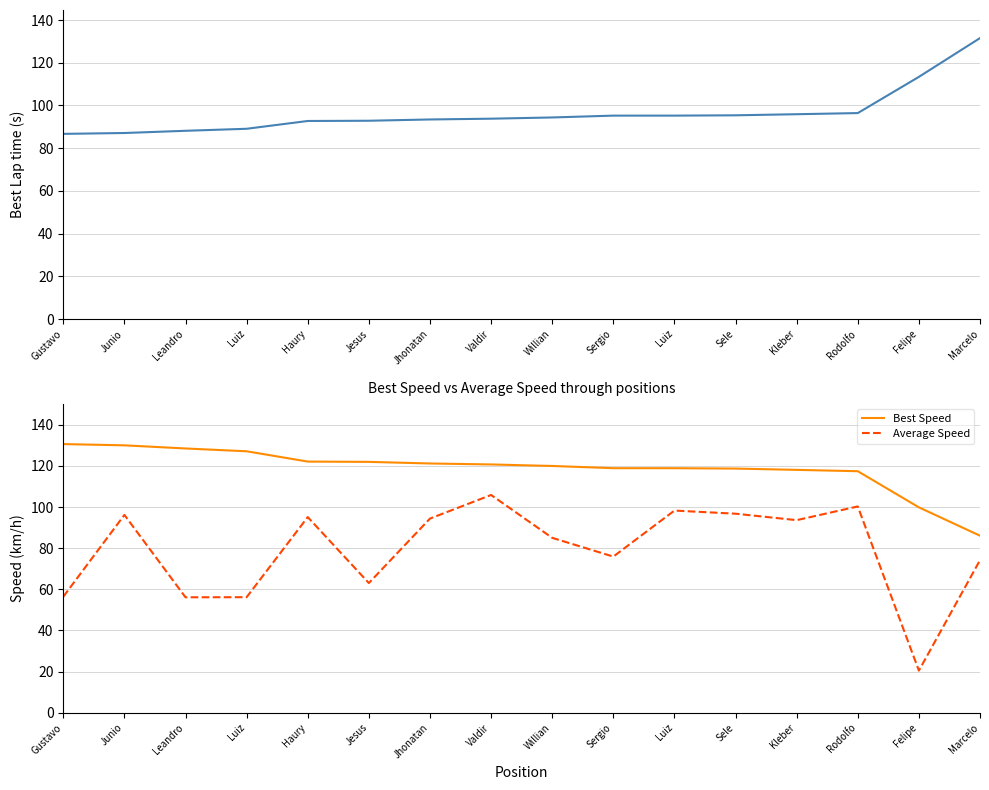

The Average Speed series shows 98.3 at Luiz. True or false?

True